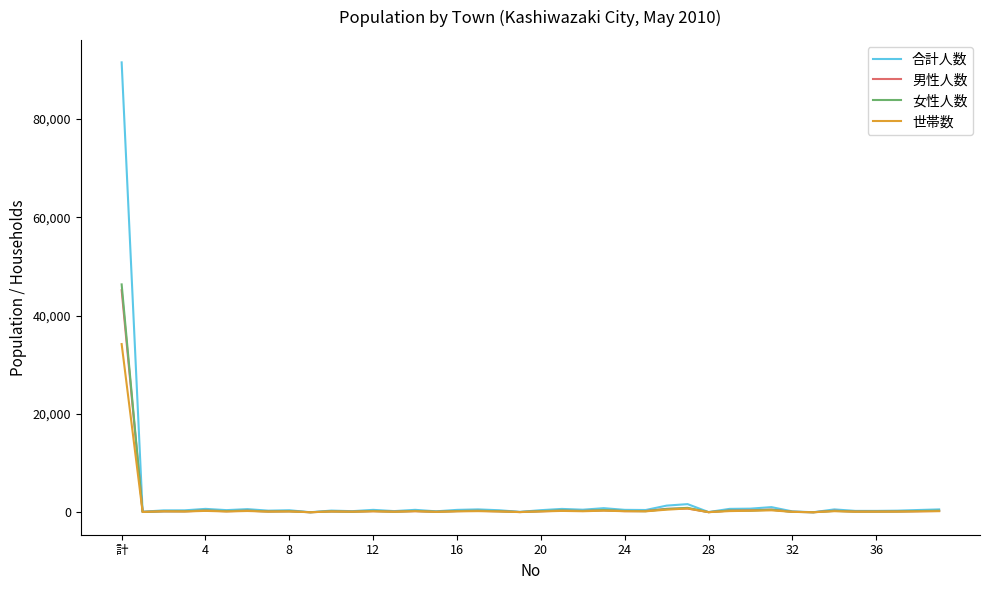

What is the maximum value for 女性人数?

46358